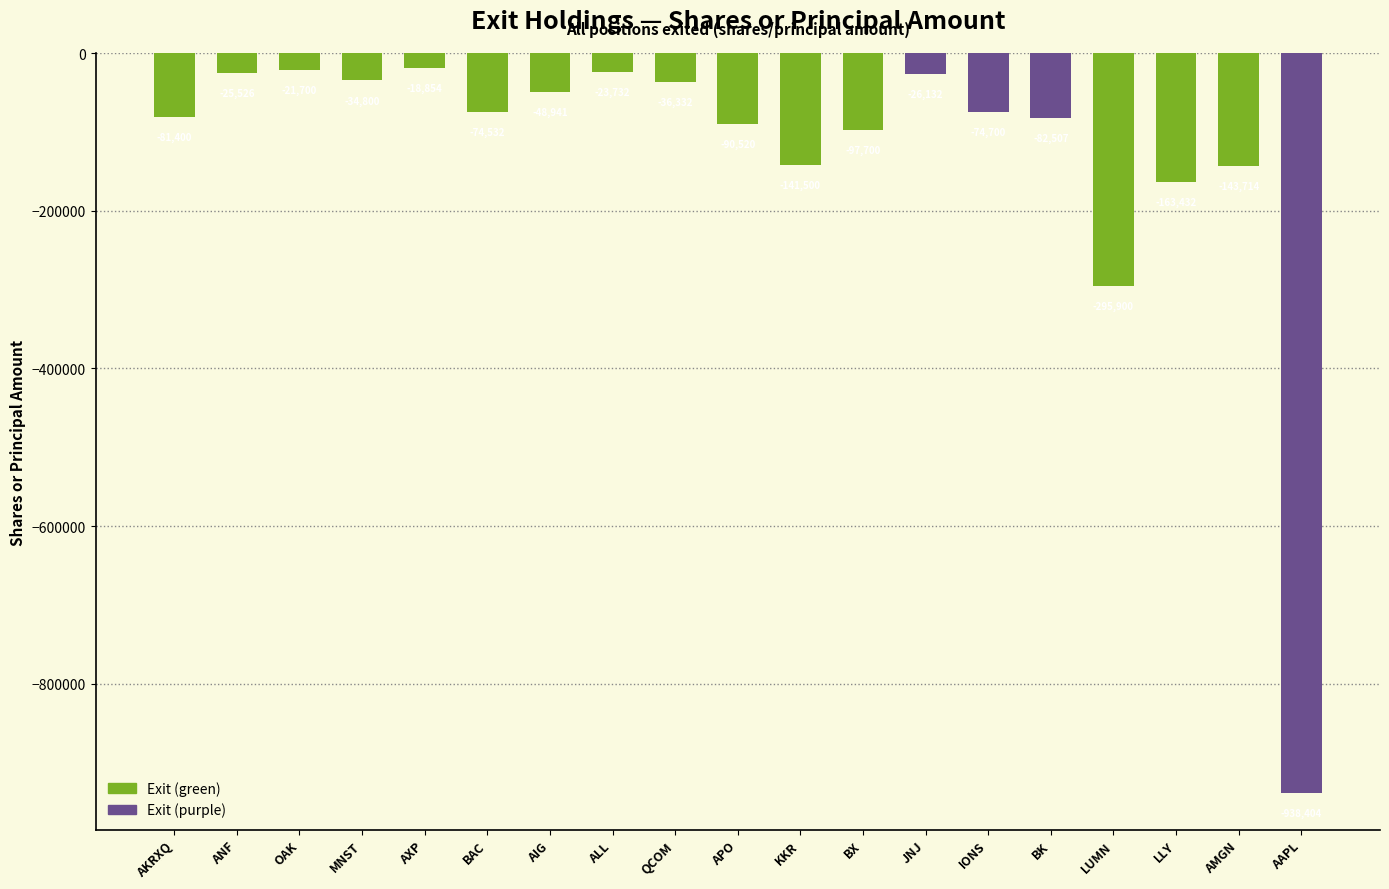

What is the value of the 11th bar from the left?

-141500